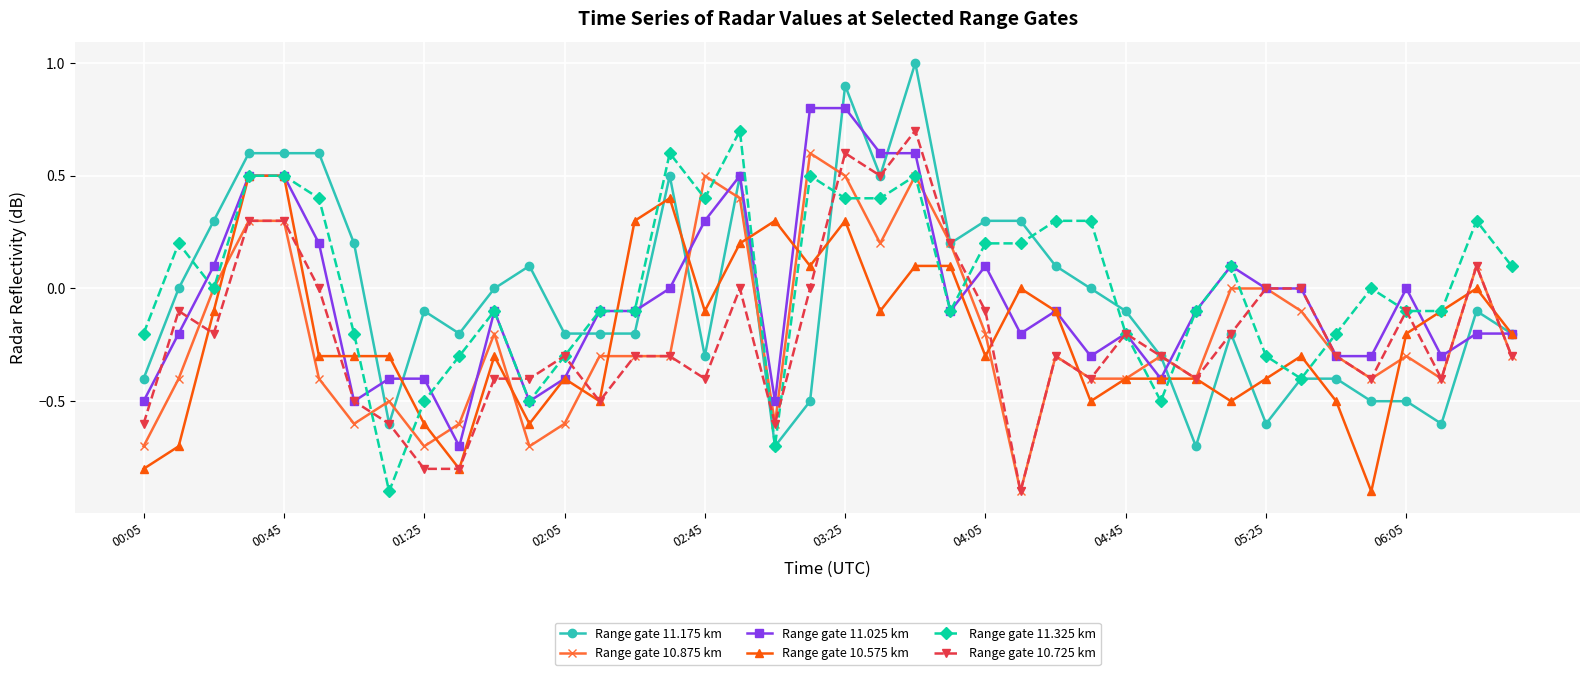

What is the maximum value shown in the chart?

1.0